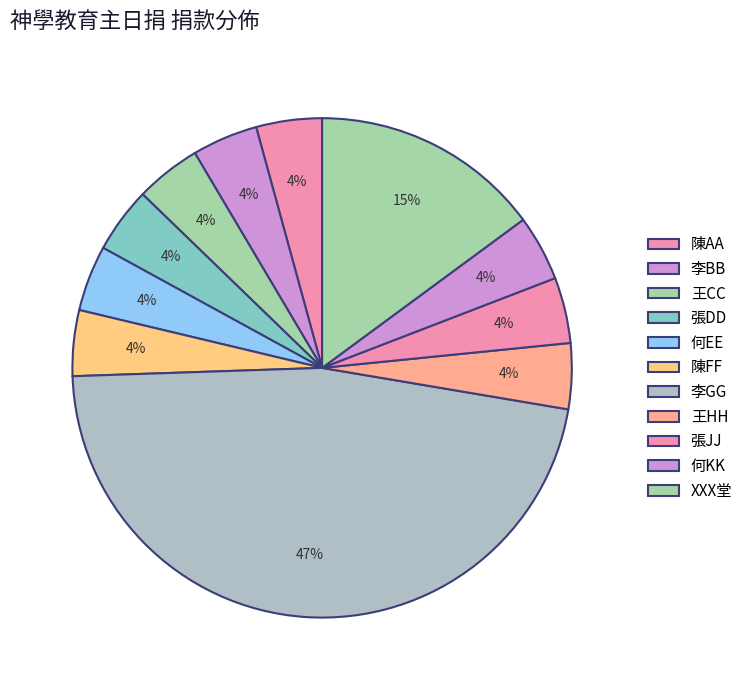

To the nearest percent, what is the difference between the XXX堂 and 陳FF slice percentages?

11%